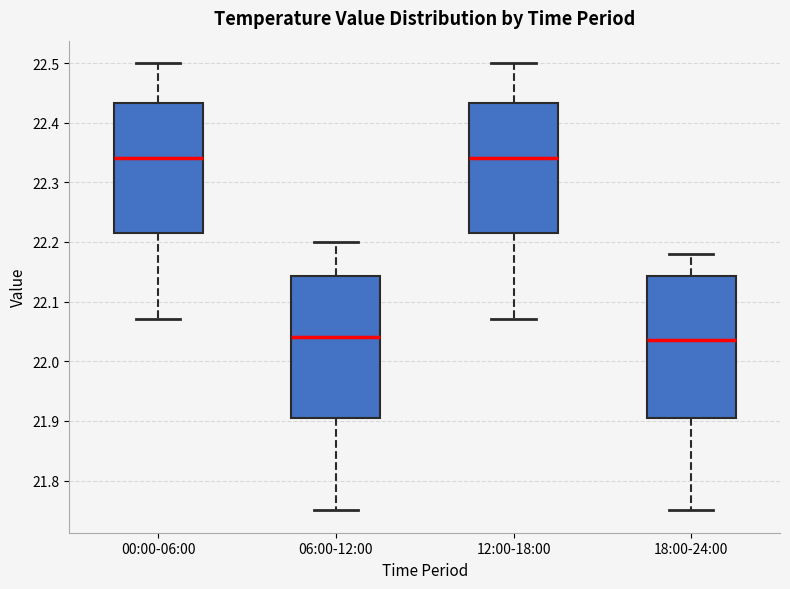

Reading left to right, transcribe this box plot: for each box, give where its median line is, the range the box spans, and where its two whiskers end, as read against the y-axis. The values are not printed on the chart, so give them approximately, as read against the axis.

00:00-06:00: median 22.34, box 22.22 to 22.43, whiskers 22.07 to 22.50
06:00-12:00: median 22.04, box 21.91 to 22.14, whiskers 21.75 to 22.20
12:00-18:00: median 22.34, box 22.22 to 22.43, whiskers 22.07 to 22.50
18:00-24:00: median 22.04, box 21.91 to 22.14, whiskers 21.75 to 22.18